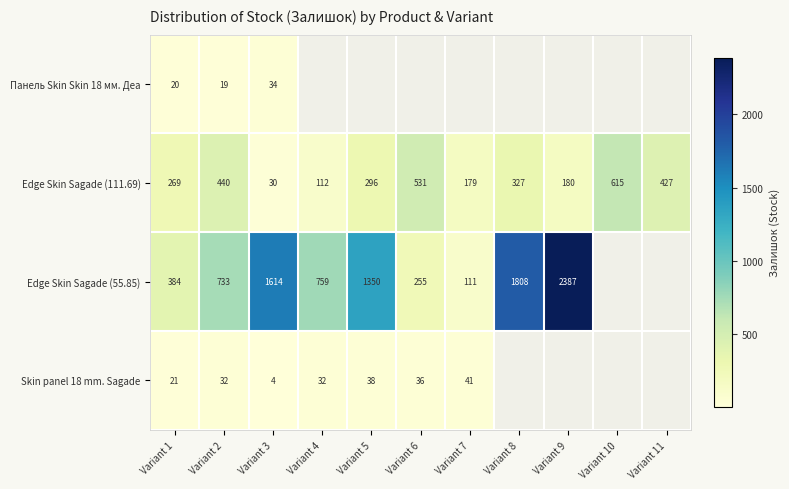

Rank the series at Variant 3 from lowest to highest value.

Skin panel 18 mm. Sagade, Edge Skin Sagade (111.69), Панель Skin Skin 18 мм. Деа, Edge Skin Sagade (55.85)